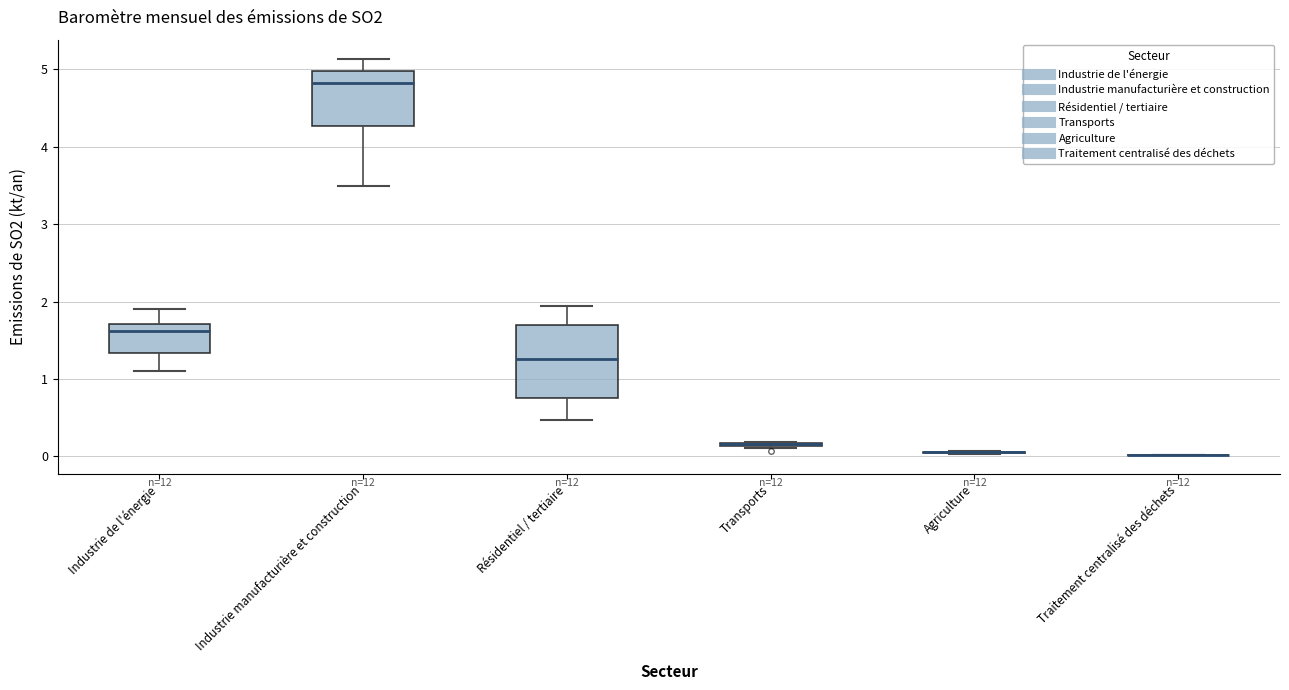

Reading left to right, transcribe this box plot: for each box, give where its median line is, the range the box spans, and where its two whiskers end, as read against the y-axis. The values are not printed on the chart, so give them approximately, as read against the axis.

Industrie de l'énergie: median 1.6, box 1.3 to 1.7, whiskers 1.1 to 1.9
Industrie manufacturière et construction: median 4.8, box 4.3 to 5.0, whiskers 3.5 to 5.1
Résidentiel / tertiaire: median 1.3, box 0.7 to 1.7, whiskers 0.5 to 1.9
Transports: box collapsed to a line at 0.2, whiskers 0.1 to 0.2
Agriculture: box collapsed to a line at 0.1, whiskers 0.0 to 0.1
Traitement centralisé des déchets: box collapsed to a line at 0.0, whiskers 0.0 to 0.0